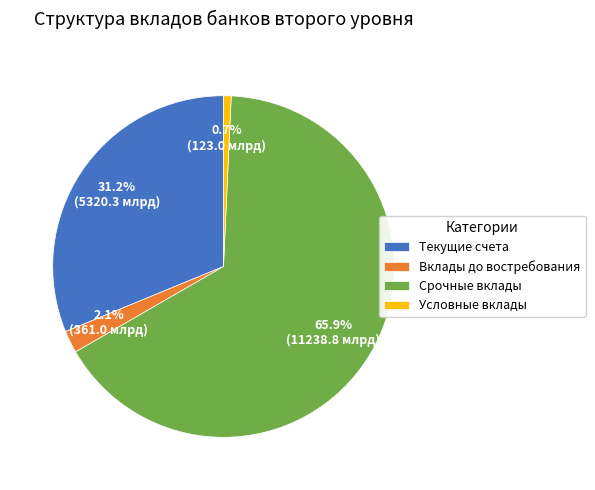

To the nearest percent, what percentage of the pie is Текущие счета?

31%